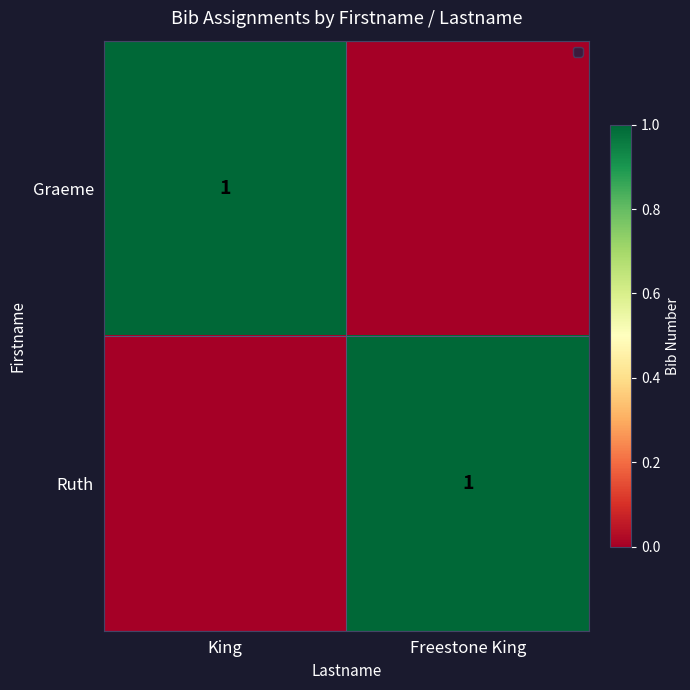

The value of Graeme at King is 1. True or false?

True